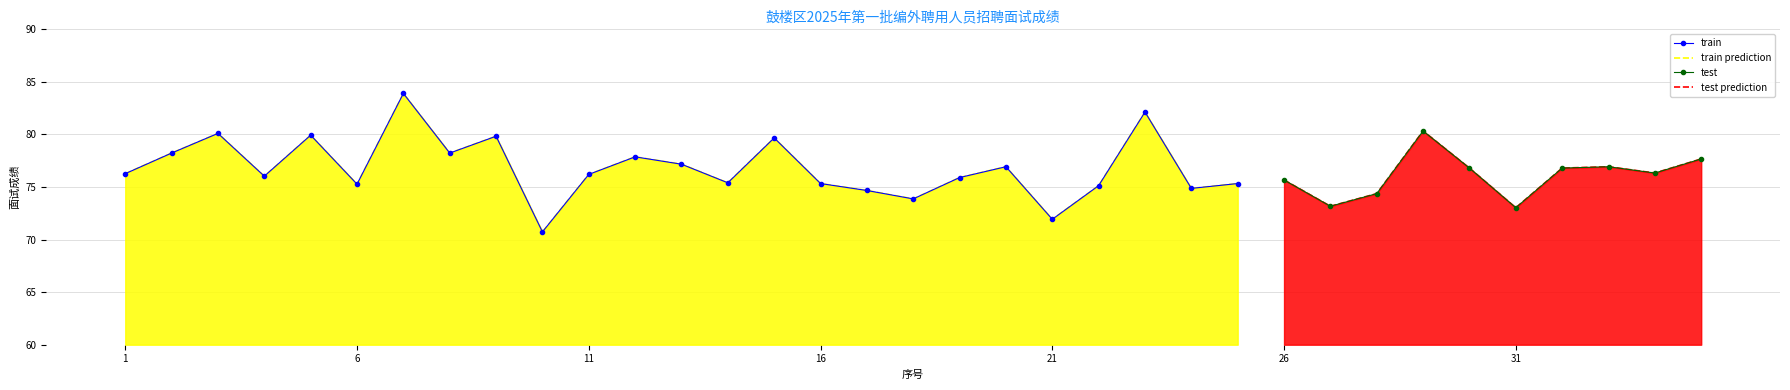

Count the number of categories in the chart.

35